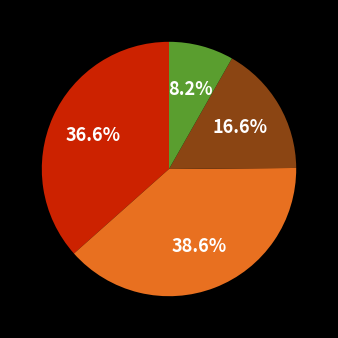

Does any single category account for the majority?

No